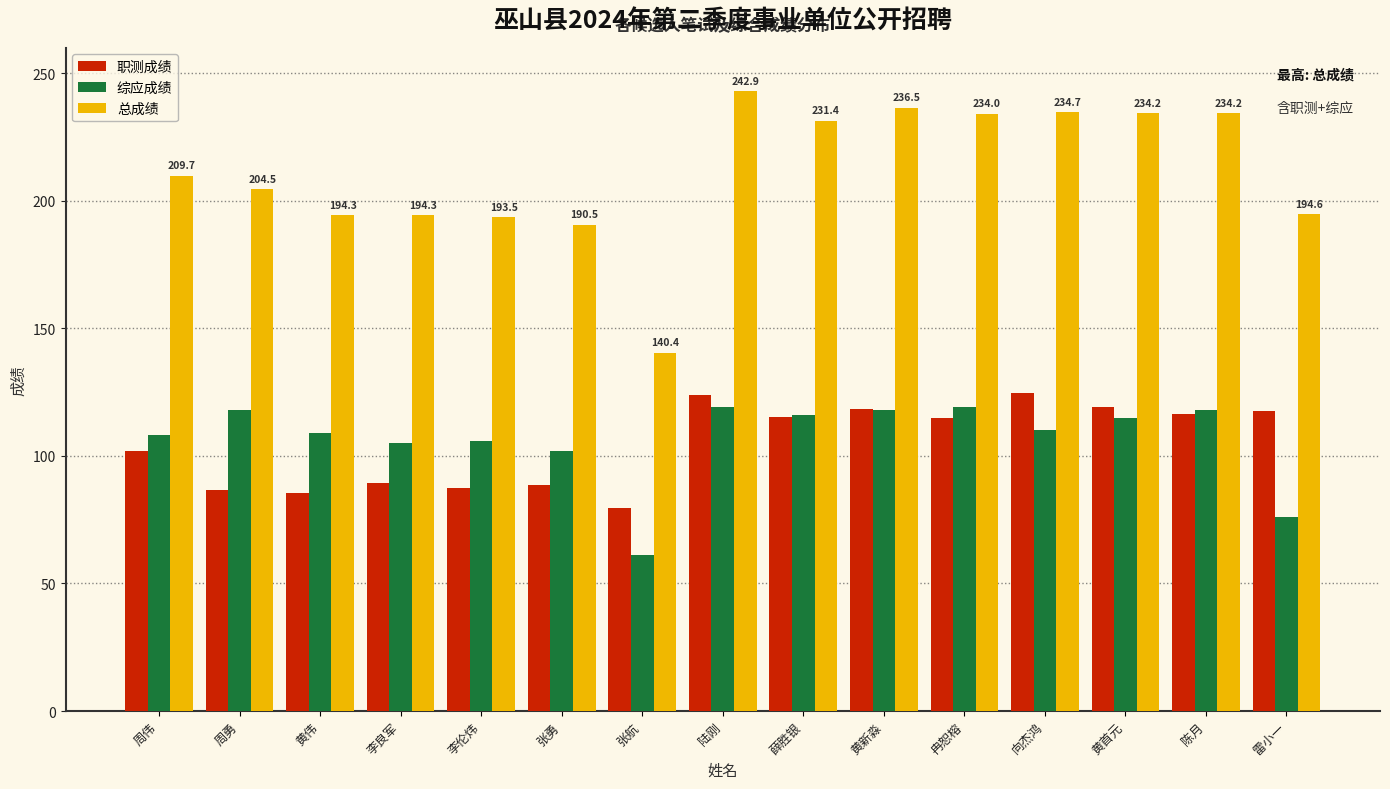

Which series has the largest range (max minus min)?

总成绩